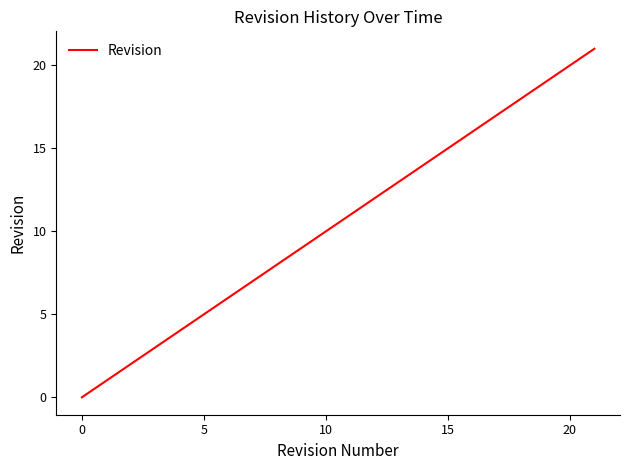

What is the difference between the maximum and minimum values?

21